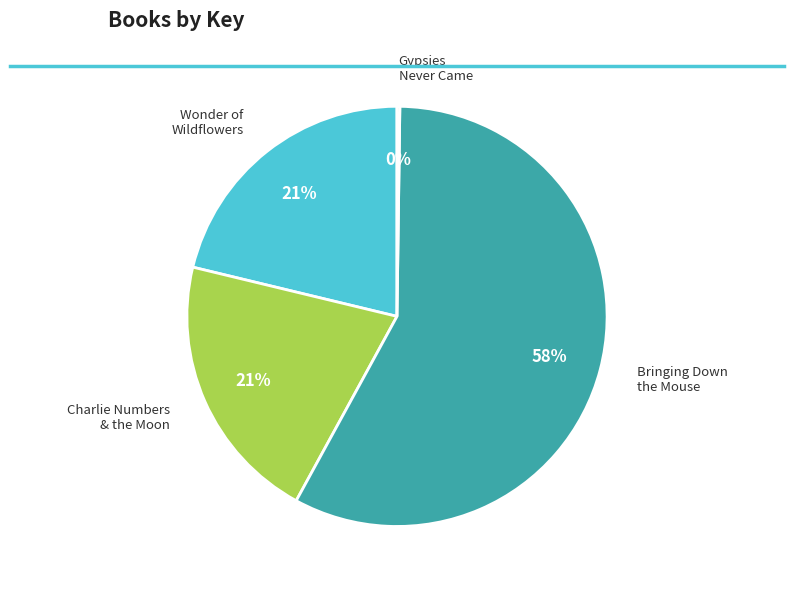

What is the largest slice in the pie chart?

Bringing Down the Mouse